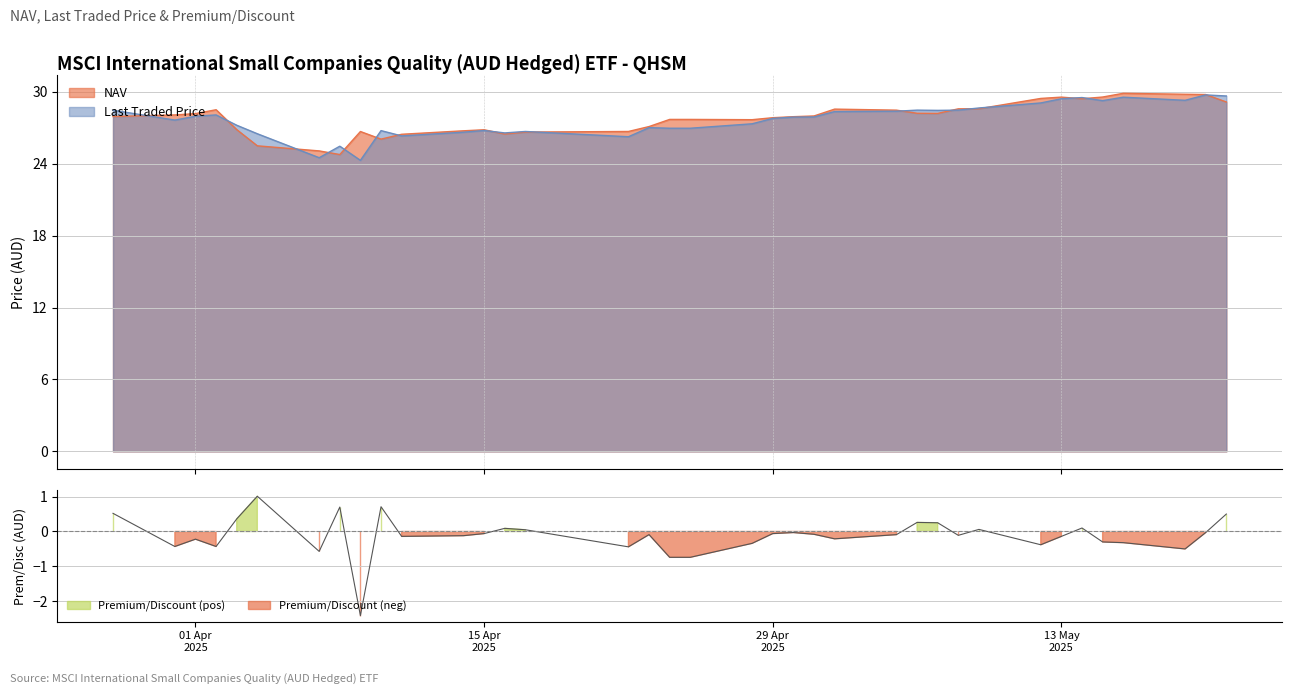

How many interior local valleys does the Premium/Discount series have?

10